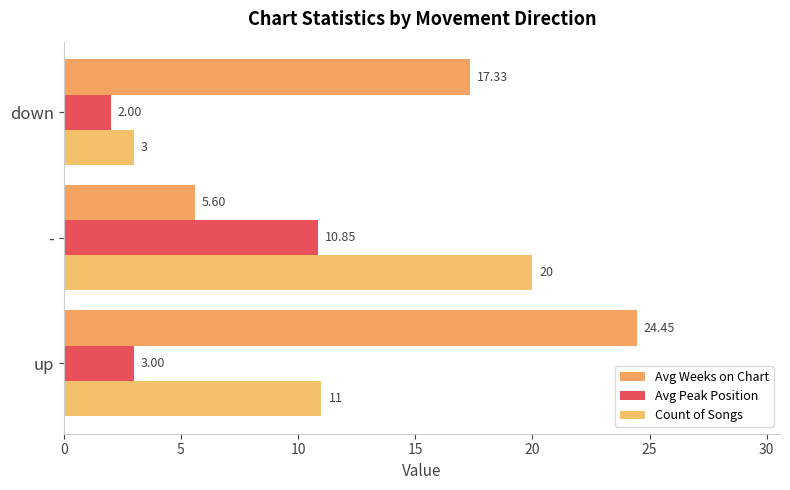

How many series are shown in this chart?

3